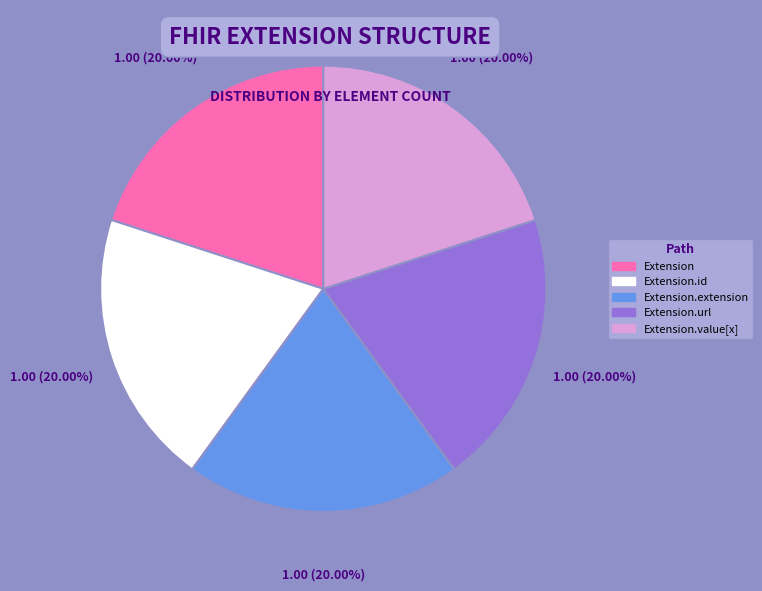

Does any single category account for the majority?

No